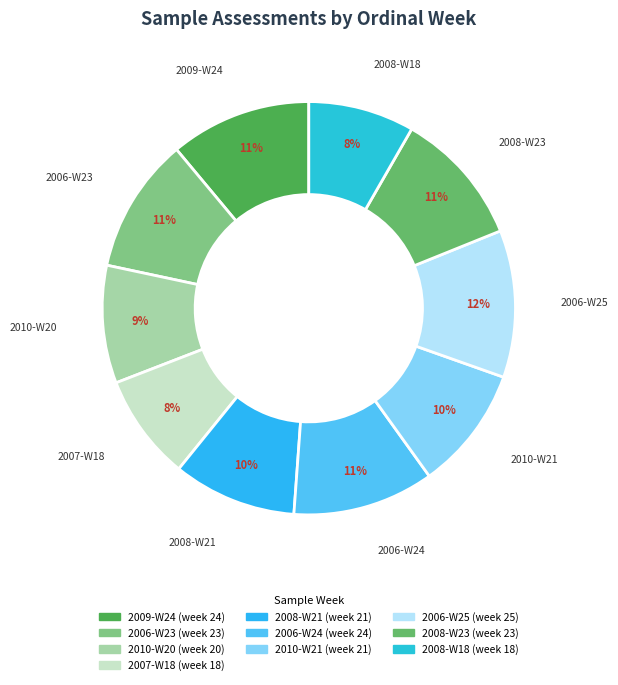

Does 2010-W21 represent more than half of the total?

No